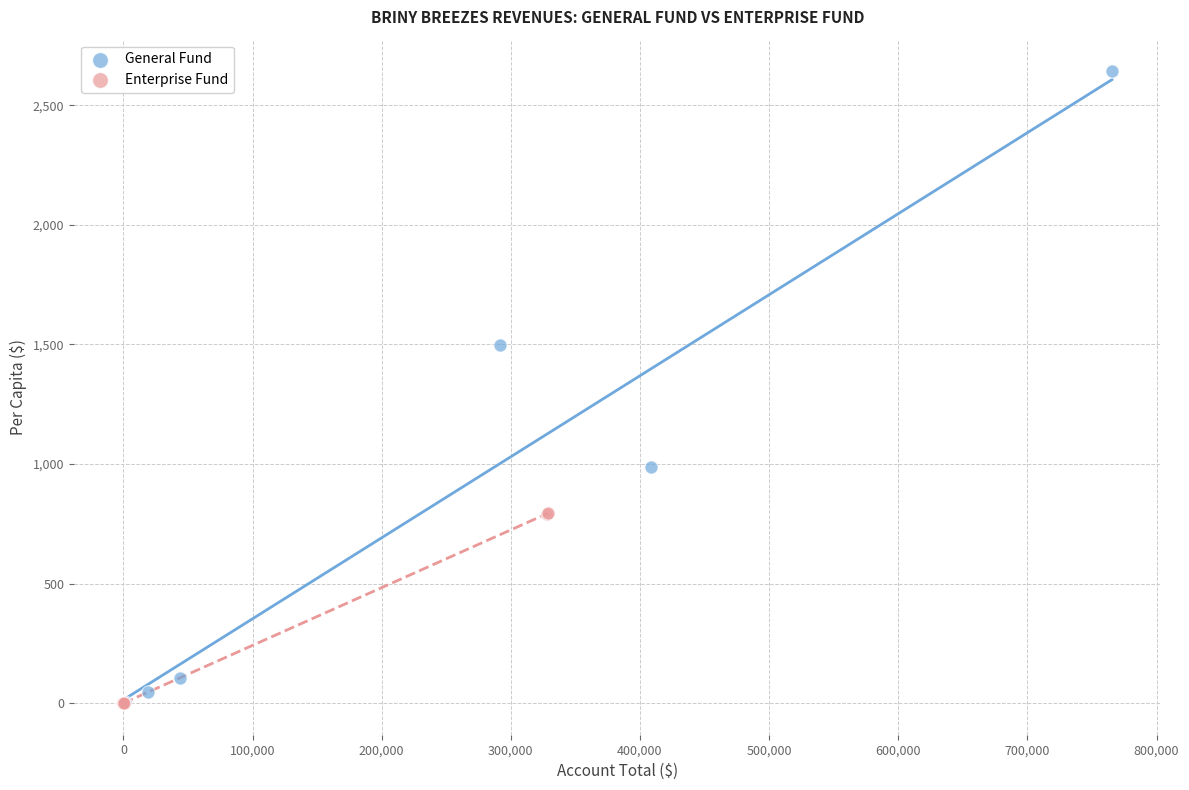

Which series contains the highest Y value?

General Fund